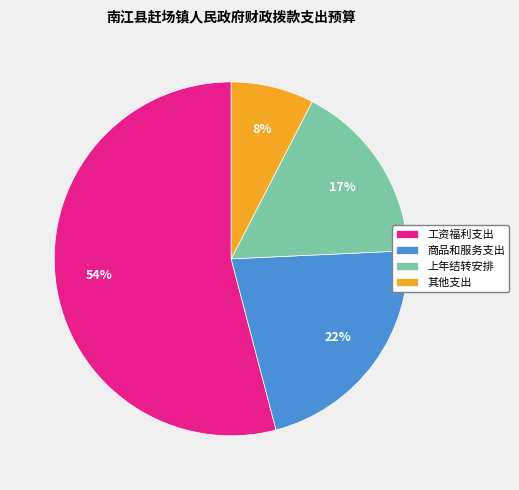

To the nearest percent, what is the average slice percentage?

25%